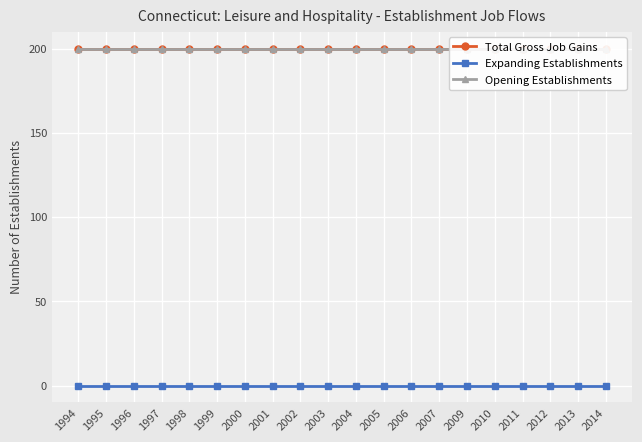

Is the value of Opening Establishments at 2004 greater than the value of Expanding Establishments at 2009?

Yes